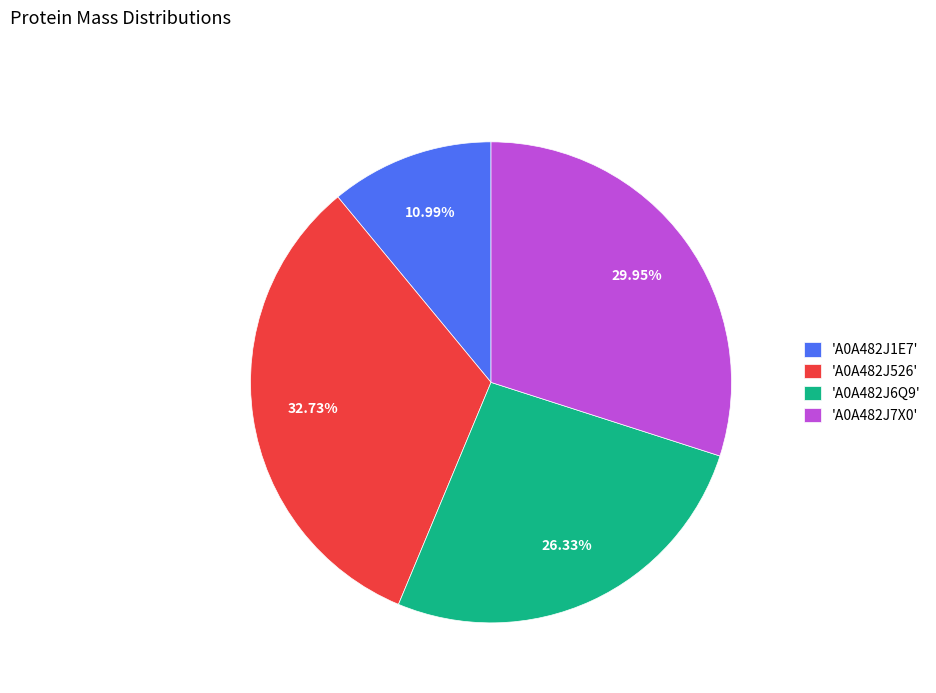

Does any single category account for the majority?

No